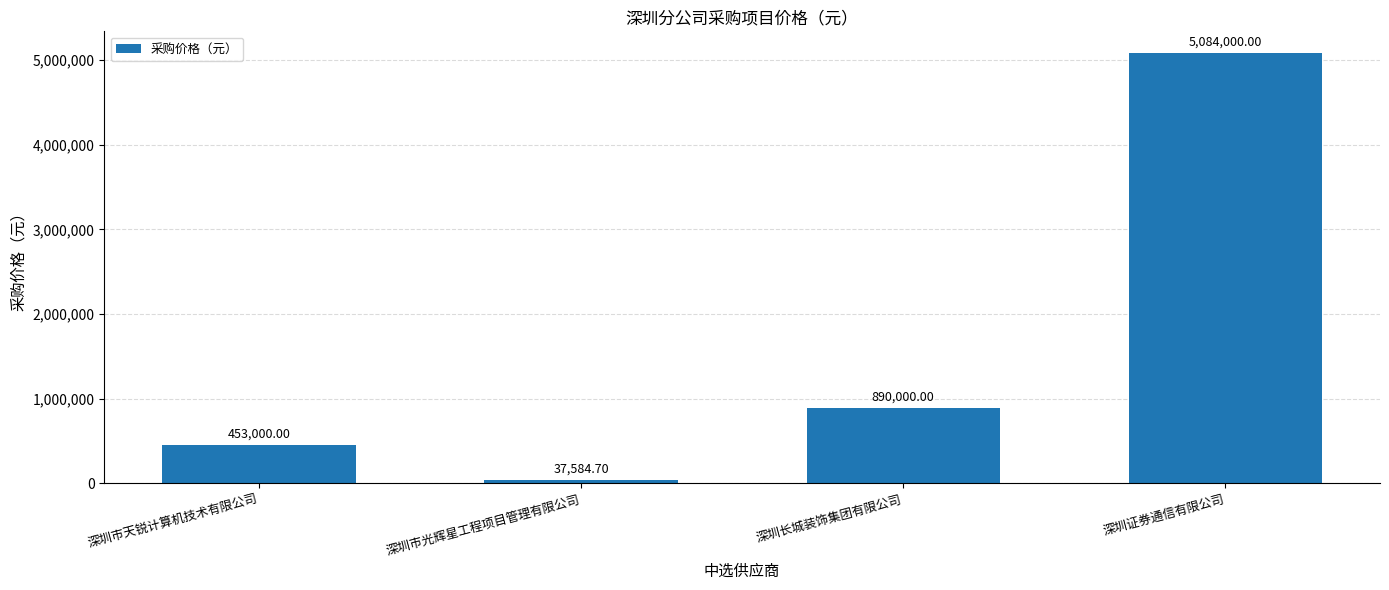

Reading right to left, transcribe all the data shown in this chart.

深圳证券通信有限公司=5084000.0	深圳长城装饰集团有限公司=890000.0	深圳市光辉星工程项目管理有限公司=37584.7	深圳市天锐计算机技术有限公司=453000.0